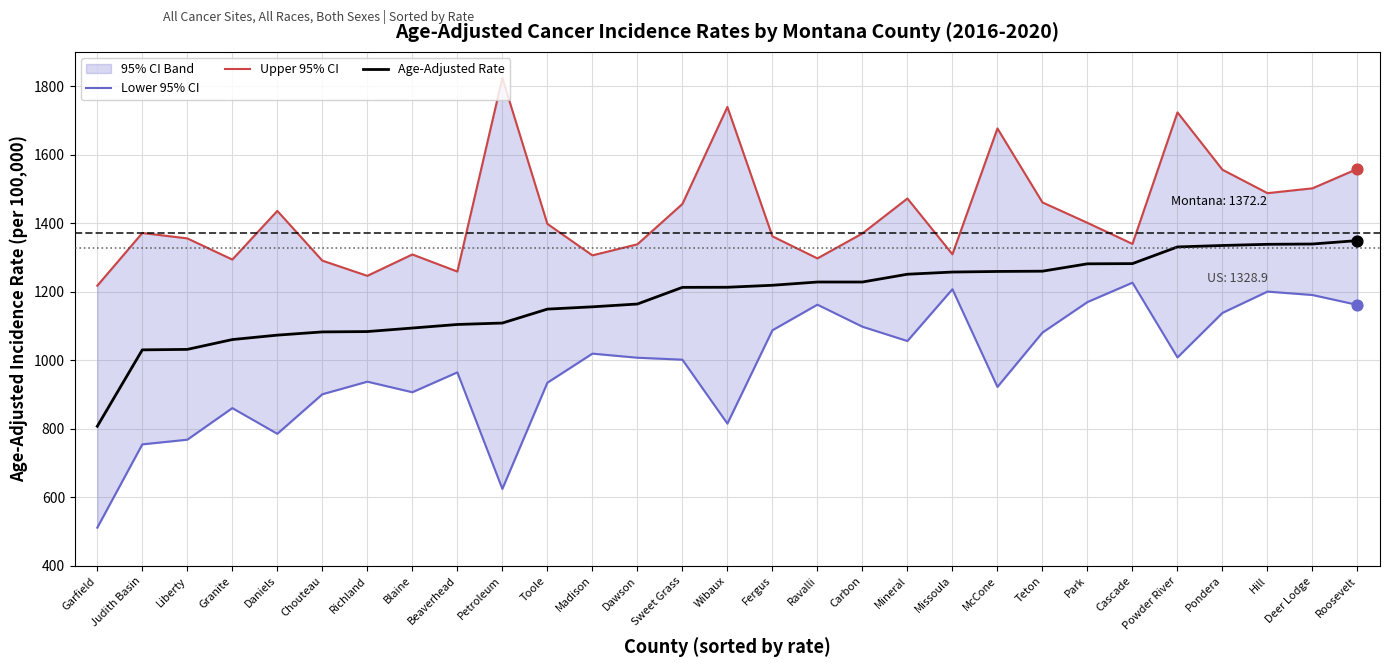

What is the total value across all series at Chouteau?

3274.5